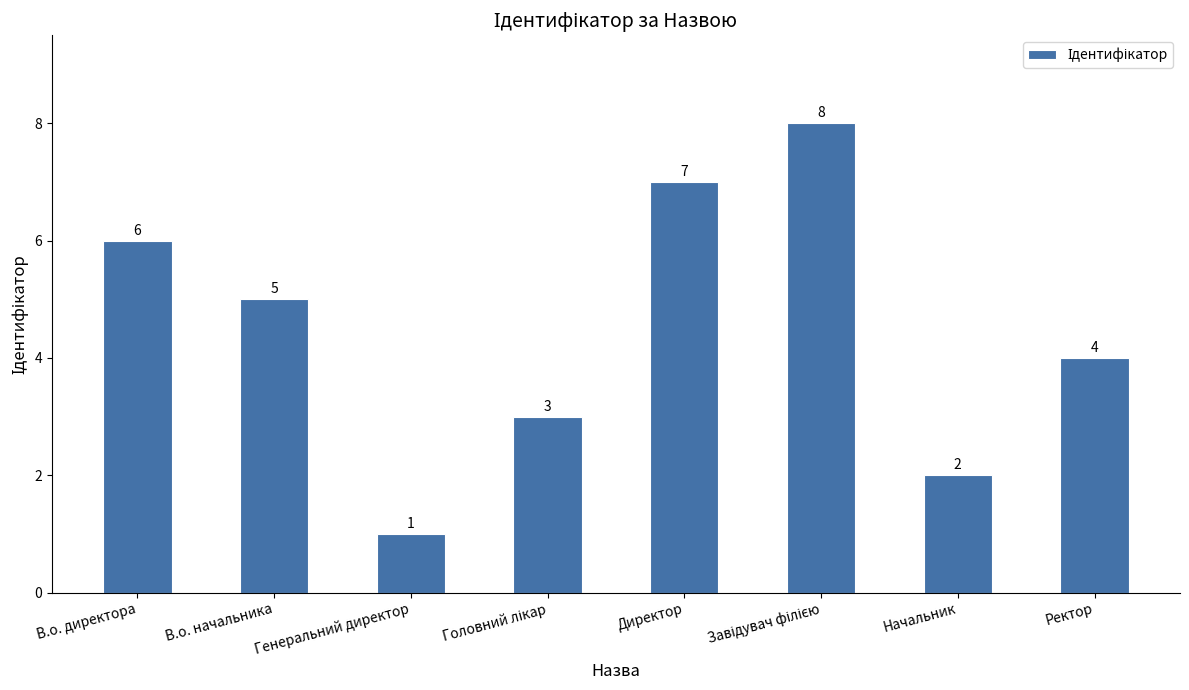

True or false: the data shows 5 at В.о. начальника.

True